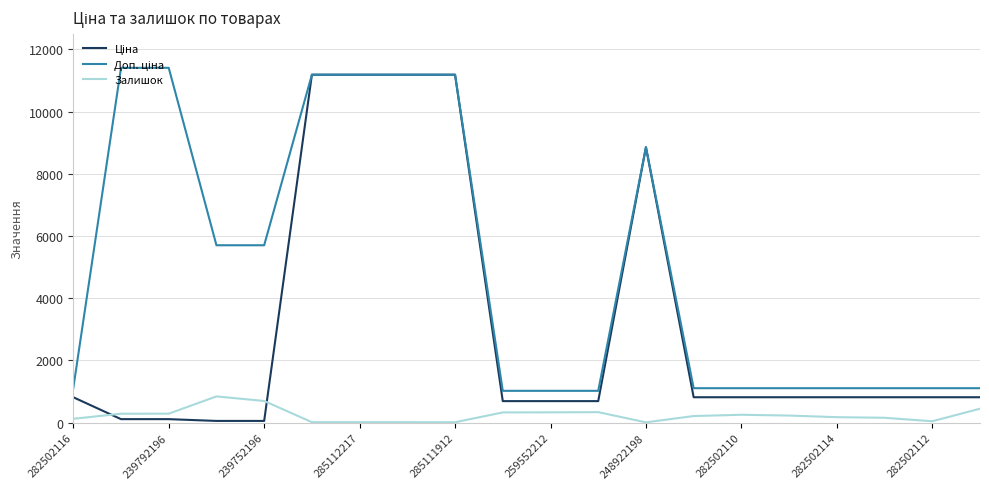

What is the maximum value shown in the chart?

11410.0